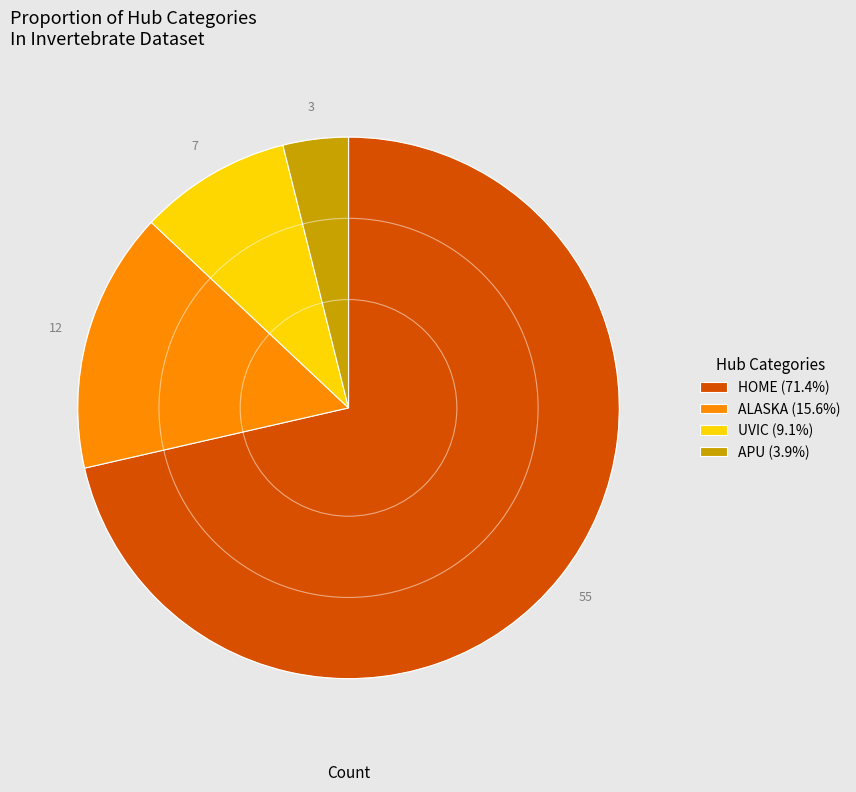

Does APU (3.9%) account for over 50% of the chart?

No